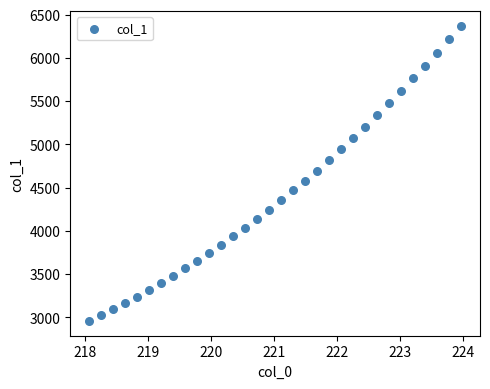

What is the range of X values (max minus min)?

5.9